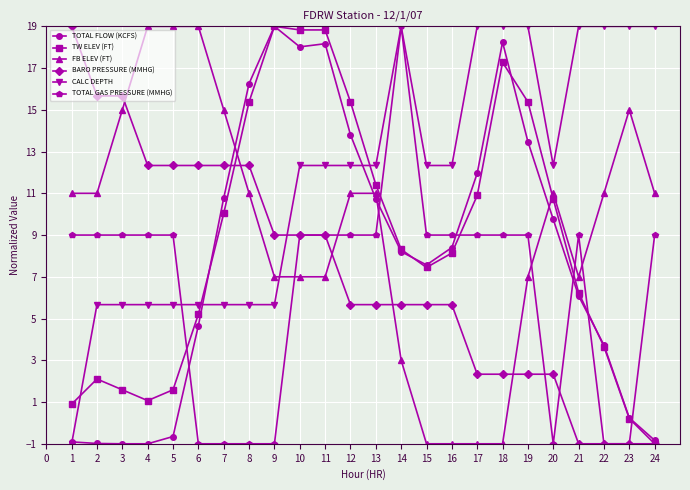

What is the lowest value of the CALC DEPTH series?

-1.0